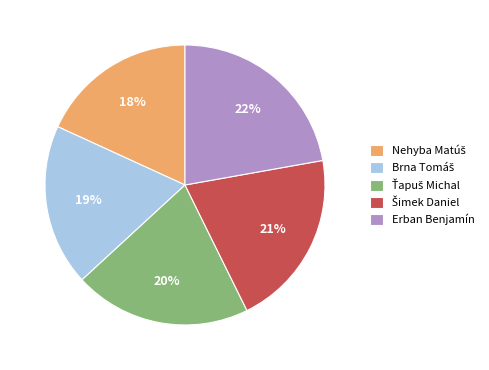

The Erban Benjamín slice represents 22% of the pie. True or false?

True